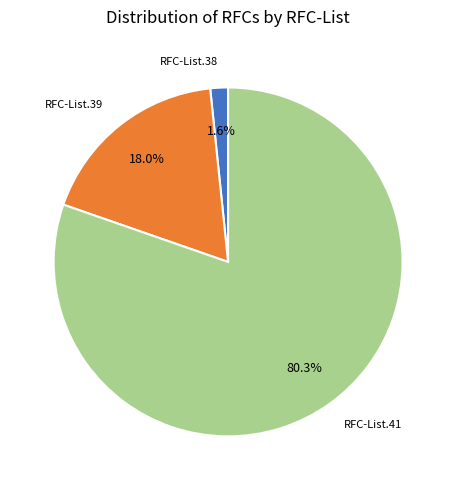

Rank the categories by value from lowest to highest.

RFC-List.38, RFC-List.39, RFC-List.41